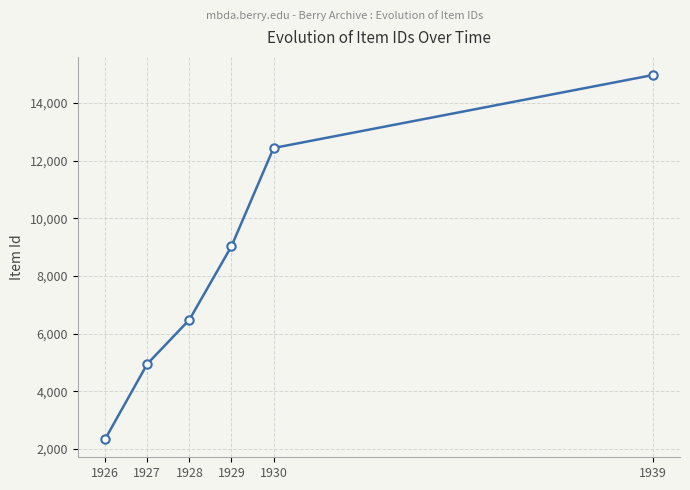

Approximately how many times larger is the value at 1928 compared to 1930?

0.5